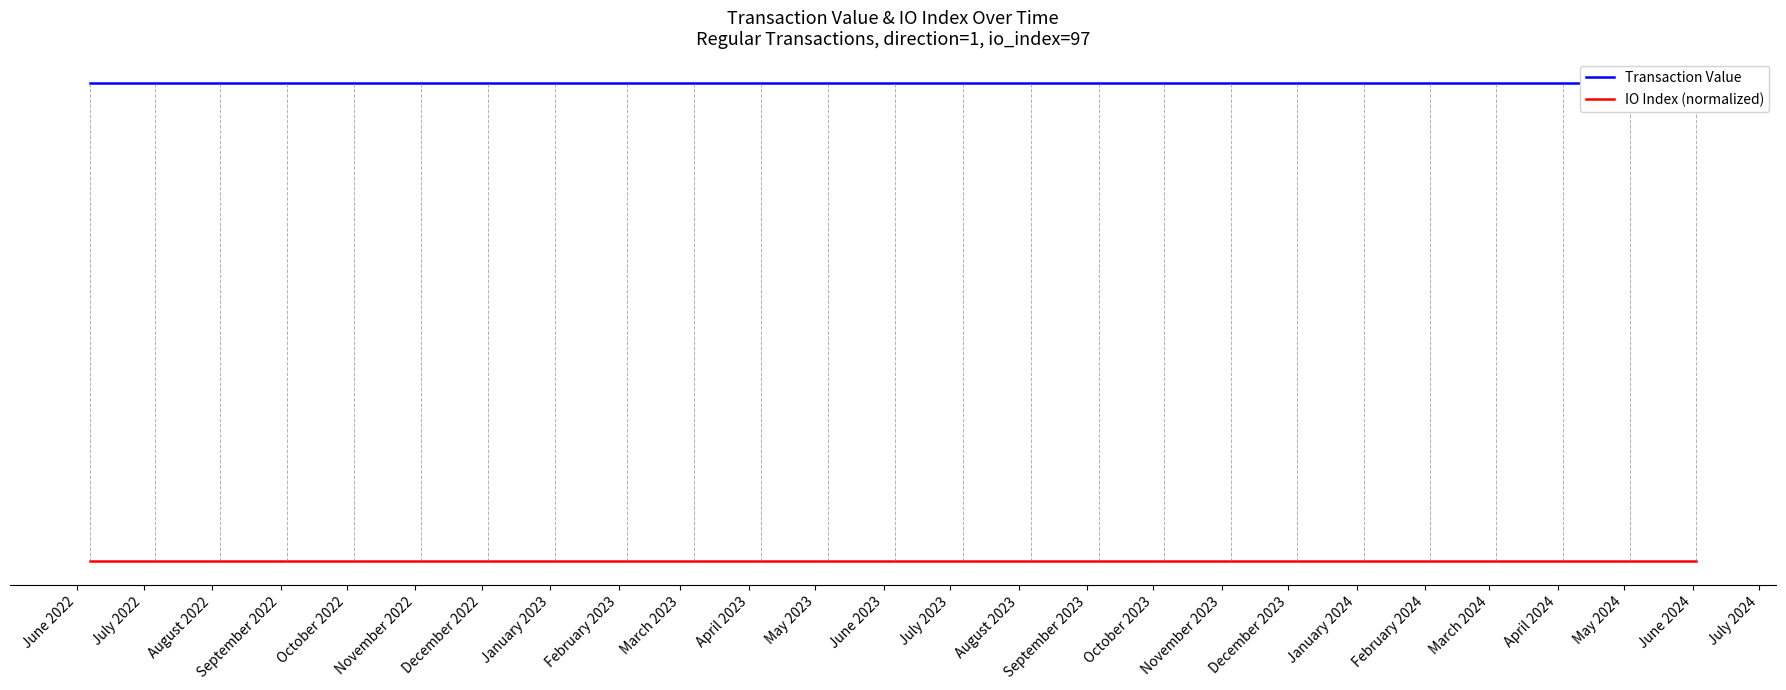

What is the sum of all IO Index (normalized) values?

6.1